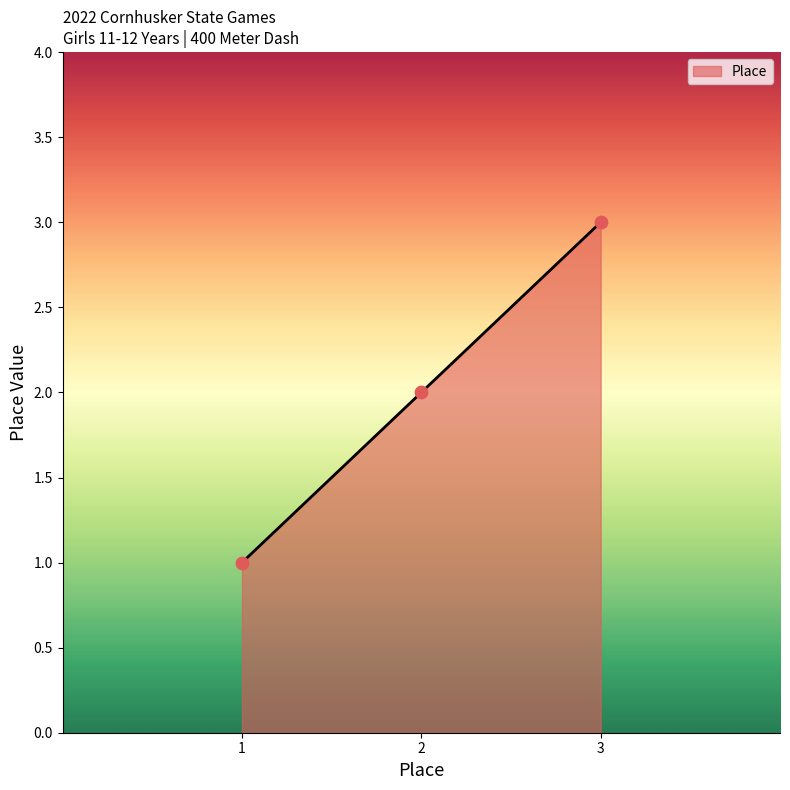

What is the change in value from 1 to 3?

+2